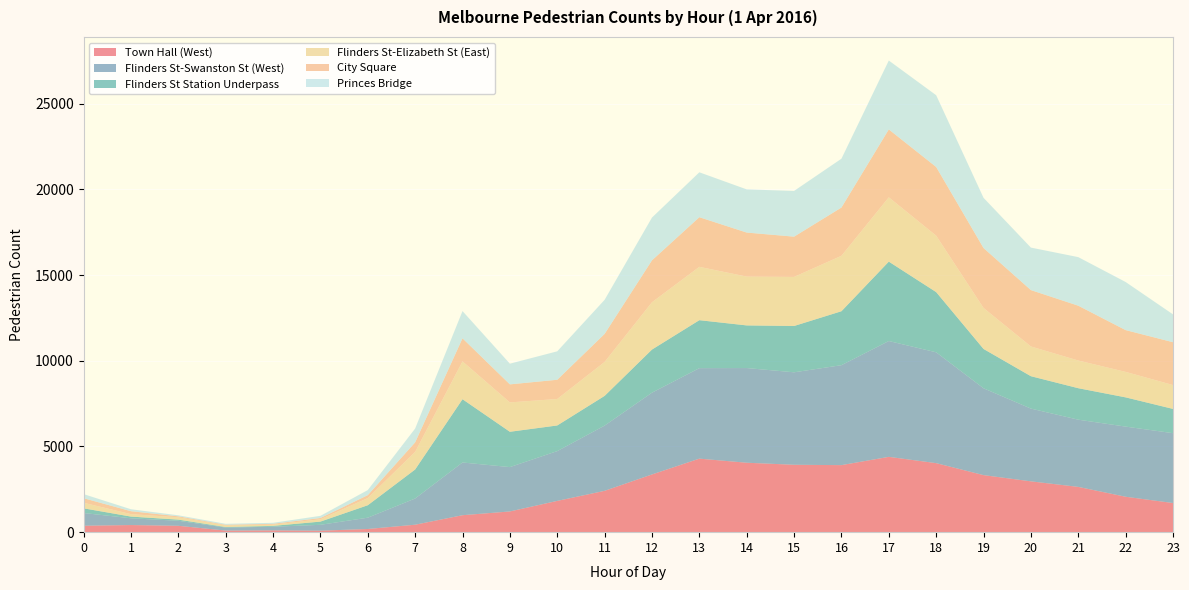

Reading left to right, extract all data points from this chart.

Town Hall (West): 0=375	1=416	2=372	3=93	4=104	5=86	6=185	7=435	8=990	9=1209	10=1825	11=2412	12=3368	13=4291	14=4052	15=3933	16=3912	17=4395	18=4028	19=3329	20=2966	21=2642	22=2067	23=1701
Flinders St-Swanston St (West): 0=743	1=394	2=293	3=175	4=213	5=343	6=660	7=1529	8=3076	9=2588	10=2905	11=3806	12=4772	13=5280	14=5525	15=5396	16=5832	17=6759	18=6468	19=5067	20=4245	21=3922	22=4093	23=4076
Flinders St Station Underpass: 0=274	1=99	2=67	3=31	4=50	5=187	6=726	7=1693	8=3692	9=2061	10=1496	11=1734	12=2515	13=2799	14=2488	15=2702	16=3148	17=4633	18=3513	19=2295	20=1890	21=1837	22=1706	23=1415
Flinders St-Elizabeth St (East): 0=325	1=143	2=137	3=98	4=72	5=138	6=418	7=1028	8=2209	9=1714	10=1546	11=1982	12=2762	13=3114	14=2849	15=2865	16=3236	17=3754	18=3293	19=2393	20=1736	21=1616	22=1487	23=1394
City Square: 0=265	1=171	2=55	3=34	4=49	5=72	6=171	7=555	8=1344	9=1052	10=1121	11=1635	12=2445	13=2895	14=2569	15=2348	16=2815	17=3960	18=4008	19=3496	20=3289	21=3198	22=2438	23=2498
Princes Bridge: 0=239	1=114	2=60	3=56	4=58	5=126	6=296	7=807	8=1590	9=1208	10=1660	11=1989	12=2496	13=2621	14=2519	15=2669	16=2850	17=4021	18=4188	19=2931	20=2480	21=2835	22=2807	23=1625